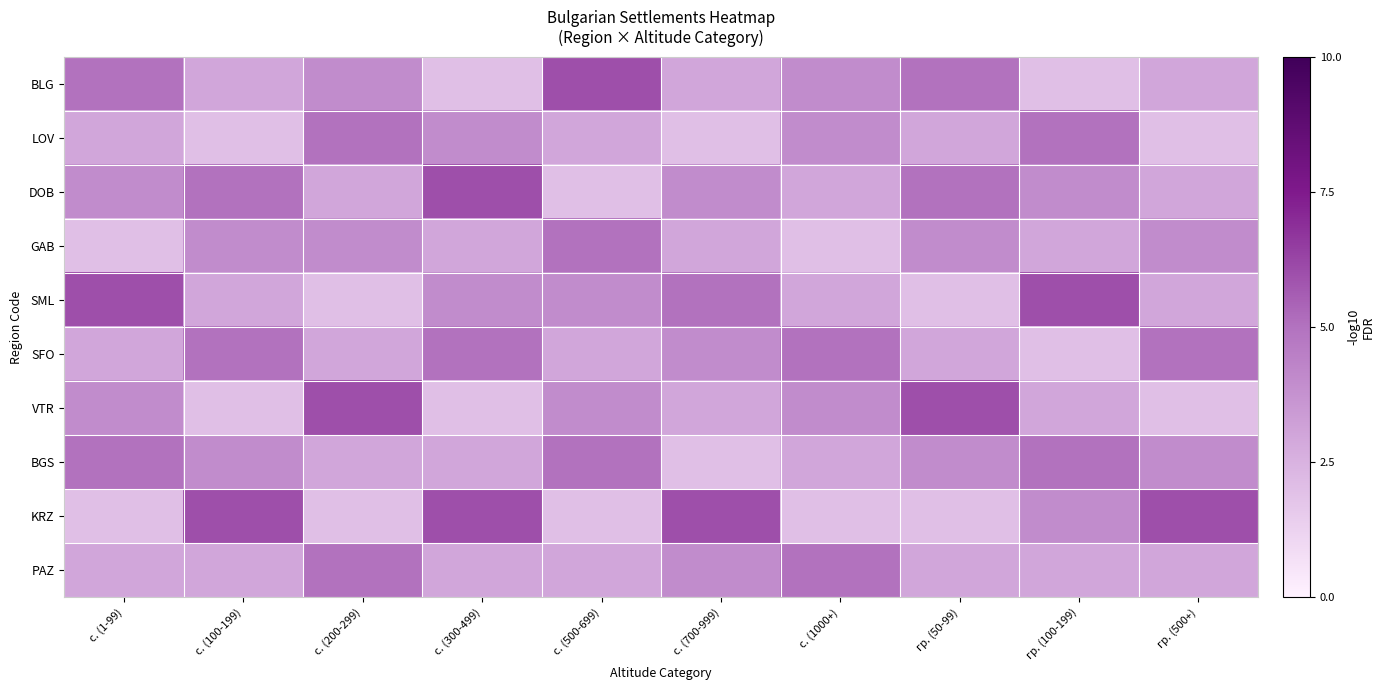

At which category is the sum across all series the highest?

с. (300-499)